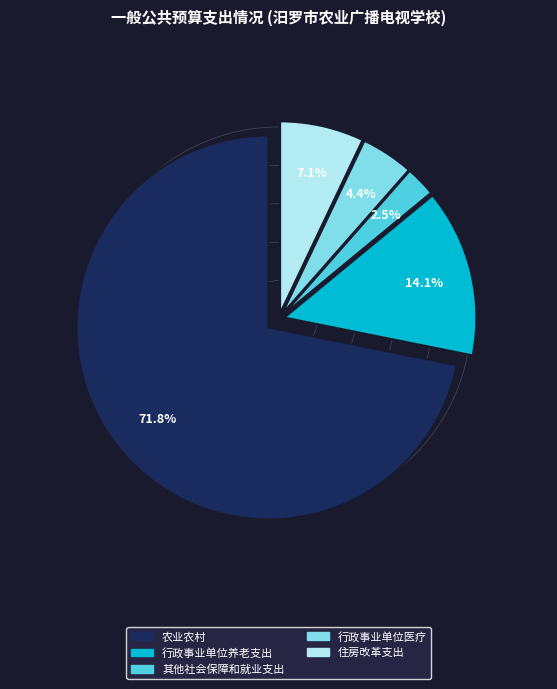

Count the number of slices in the pie.

5